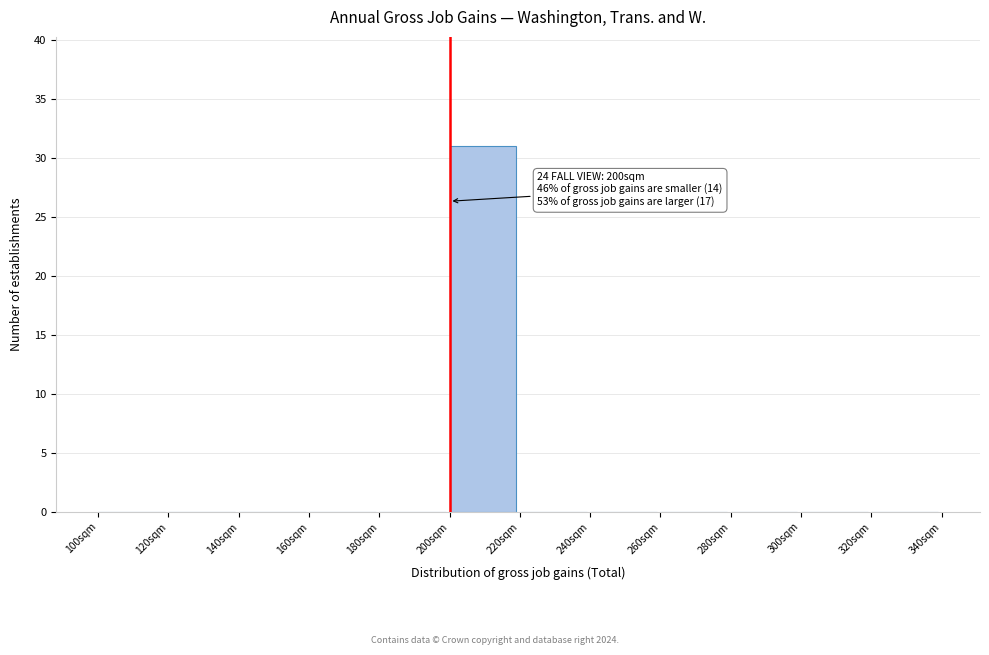

Over which range of the x-axis is the bar tallest?

200 to 220